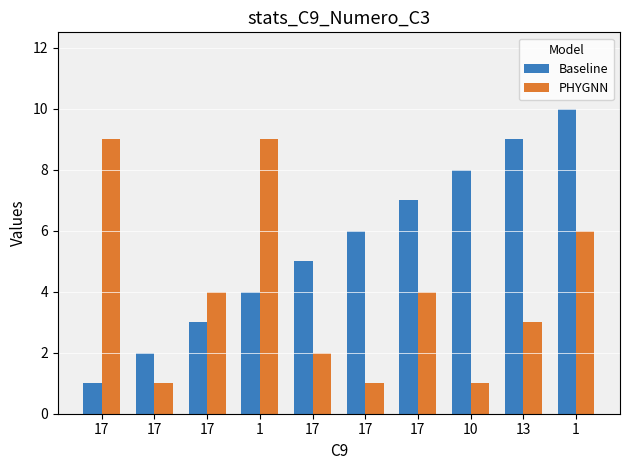

Count the number of data series in this chart.

2